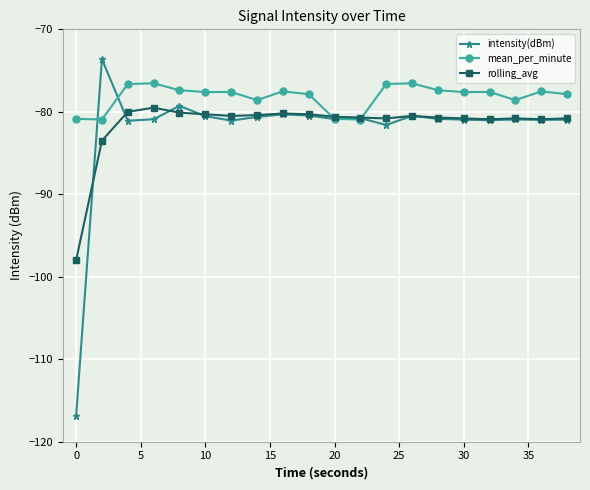

Which series has the largest total across all categories?

mean_per_minute